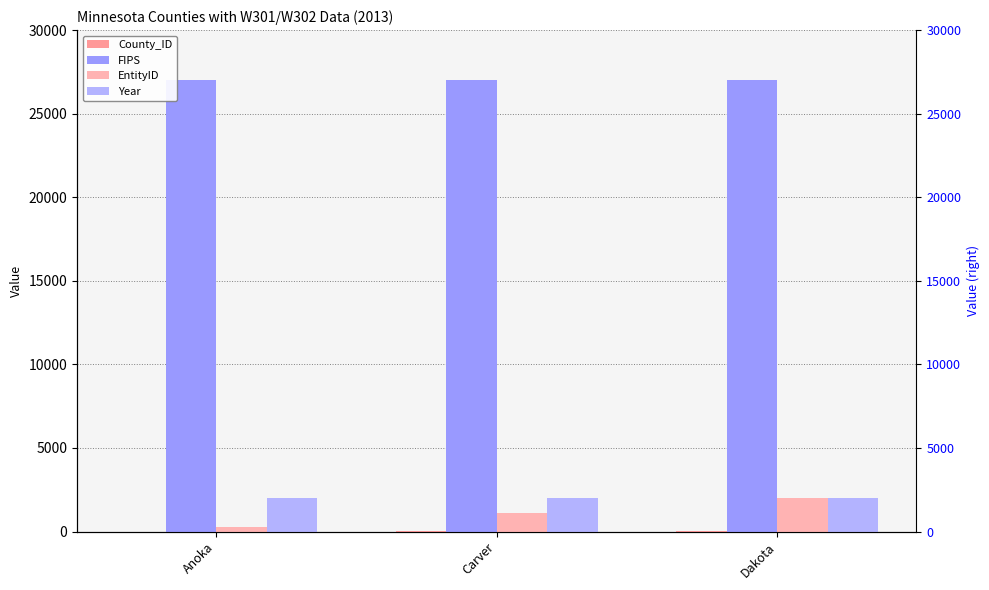

Which series has the largest range (max minus min)?

EntityID